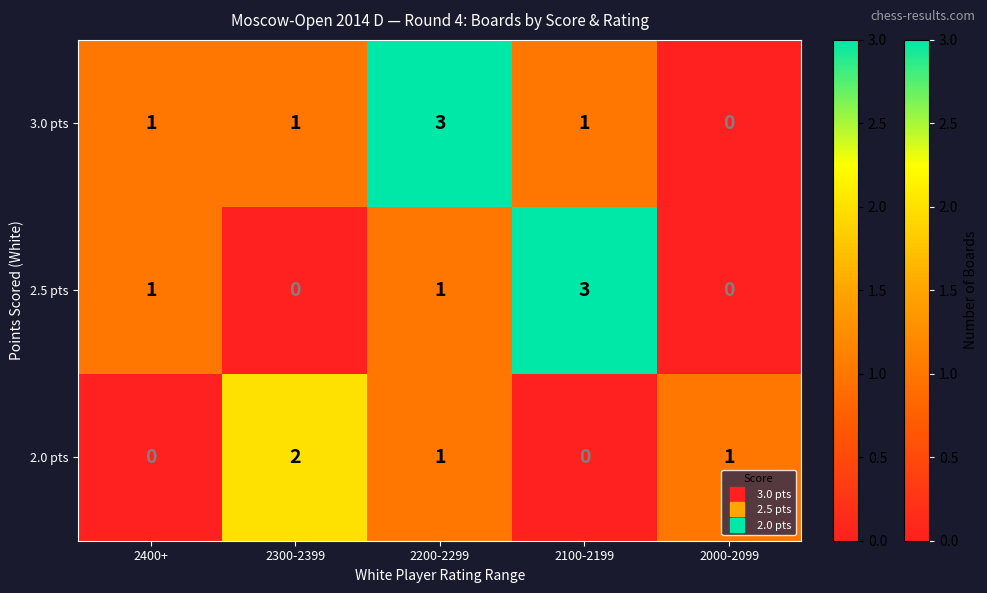

True or false: 2.0 pts has a value of 0 at 2400+.

True